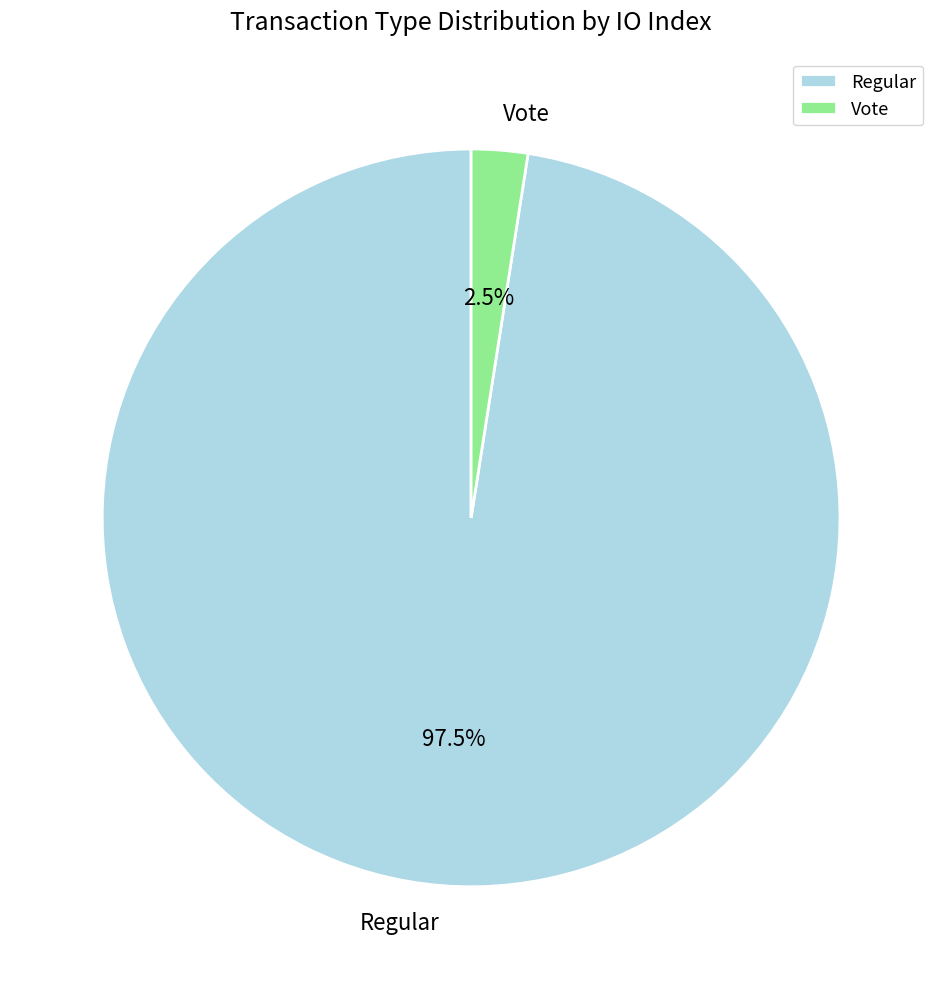

Rank the categories by value from highest to lowest.

Regular, Vote